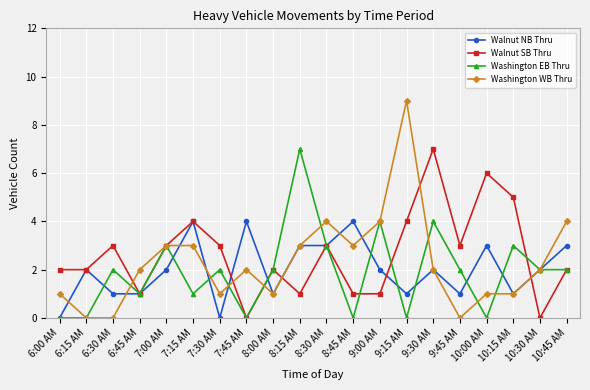

Reading right to left, extract all data points from this chart.

Walnut NB Thru: 10:45 AM=3	10:30 AM=2	10:15 AM=1	10:00 AM=3	9:45 AM=1	9:30 AM=2	9:15 AM=1	9:00 AM=2	8:45 AM=4	8:30 AM=3	8:15 AM=3	8:00 AM=1	7:45 AM=4	7:30 AM=0	7:15 AM=4	7:00 AM=2	6:45 AM=1	6:30 AM=1	6:15 AM=2	6:00 AM=0
Walnut SB Thru: 10:45 AM=2	10:30 AM=0	10:15 AM=5	10:00 AM=6	9:45 AM=3	9:30 AM=7	9:15 AM=4	9:00 AM=1	8:45 AM=1	8:30 AM=3	8:15 AM=1	8:00 AM=2	7:45 AM=0	7:30 AM=3	7:15 AM=4	7:00 AM=3	6:45 AM=1	6:30 AM=3	6:15 AM=2	6:00 AM=2
Washington EB Thru: 10:45 AM=2	10:30 AM=2	10:15 AM=3	10:00 AM=0	9:45 AM=2	9:30 AM=4	9:15 AM=0	9:00 AM=4	8:45 AM=0	8:30 AM=3	8:15 AM=7	8:00 AM=2	7:45 AM=0	7:30 AM=2	7:15 AM=1	7:00 AM=3	6:45 AM=1	6:30 AM=2	6:15 AM=0	6:00 AM=0
Washington WB Thru: 10:45 AM=4	10:30 AM=2	10:15 AM=1	10:00 AM=1	9:45 AM=0	9:30 AM=2	9:15 AM=9	9:00 AM=4	8:45 AM=3	8:30 AM=4	8:15 AM=3	8:00 AM=1	7:45 AM=2	7:30 AM=1	7:15 AM=3	7:00 AM=3	6:45 AM=2	6:30 AM=0	6:15 AM=0	6:00 AM=1